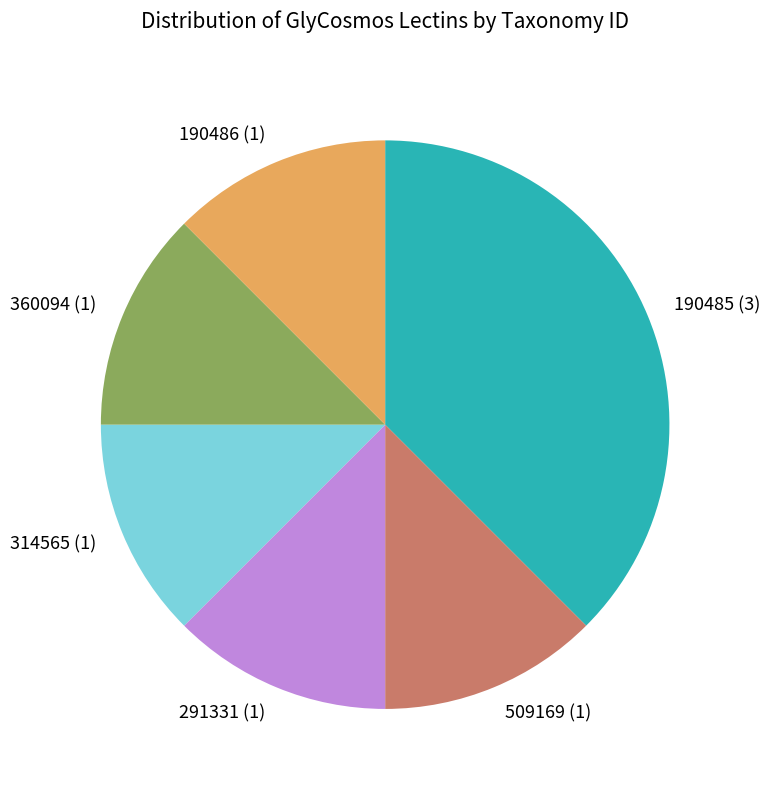

What is the ratio of the value at 360094 (1) to the value at 190485 (3)?

0.3